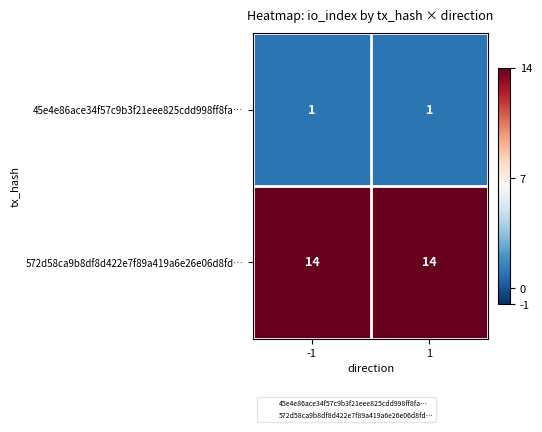

What is the minimum value shown in the chart?

1